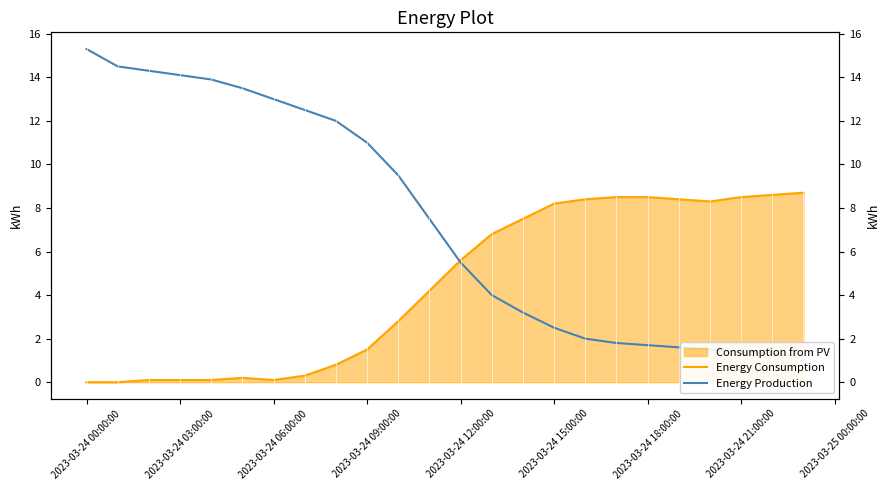

Which series has the largest total across all categories?

Energy Production